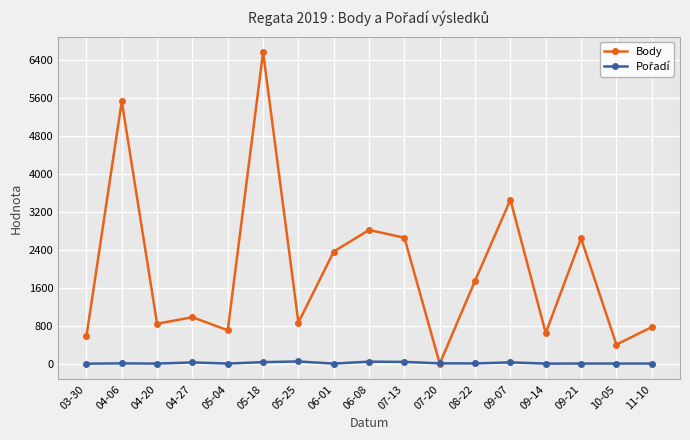

Which series has the largest total across all categories?

Body